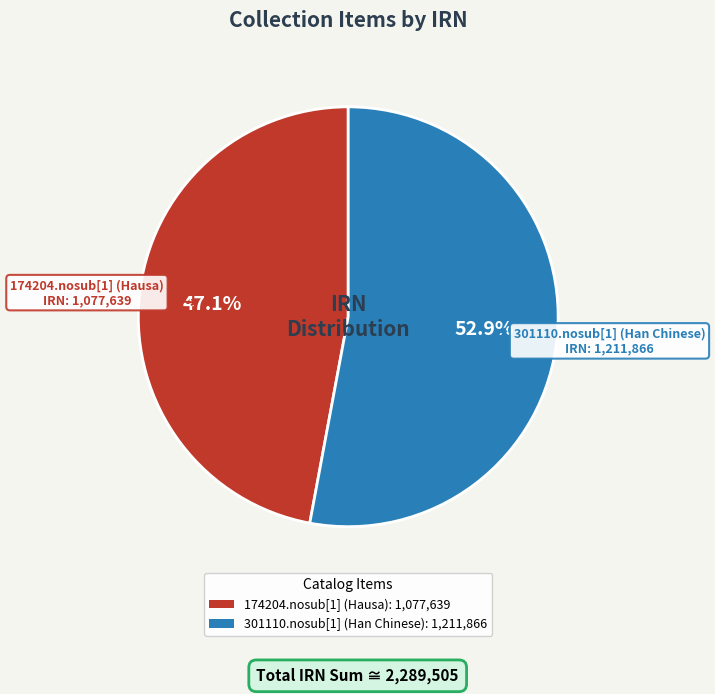

Is there a majority slice in this chart?

Yes